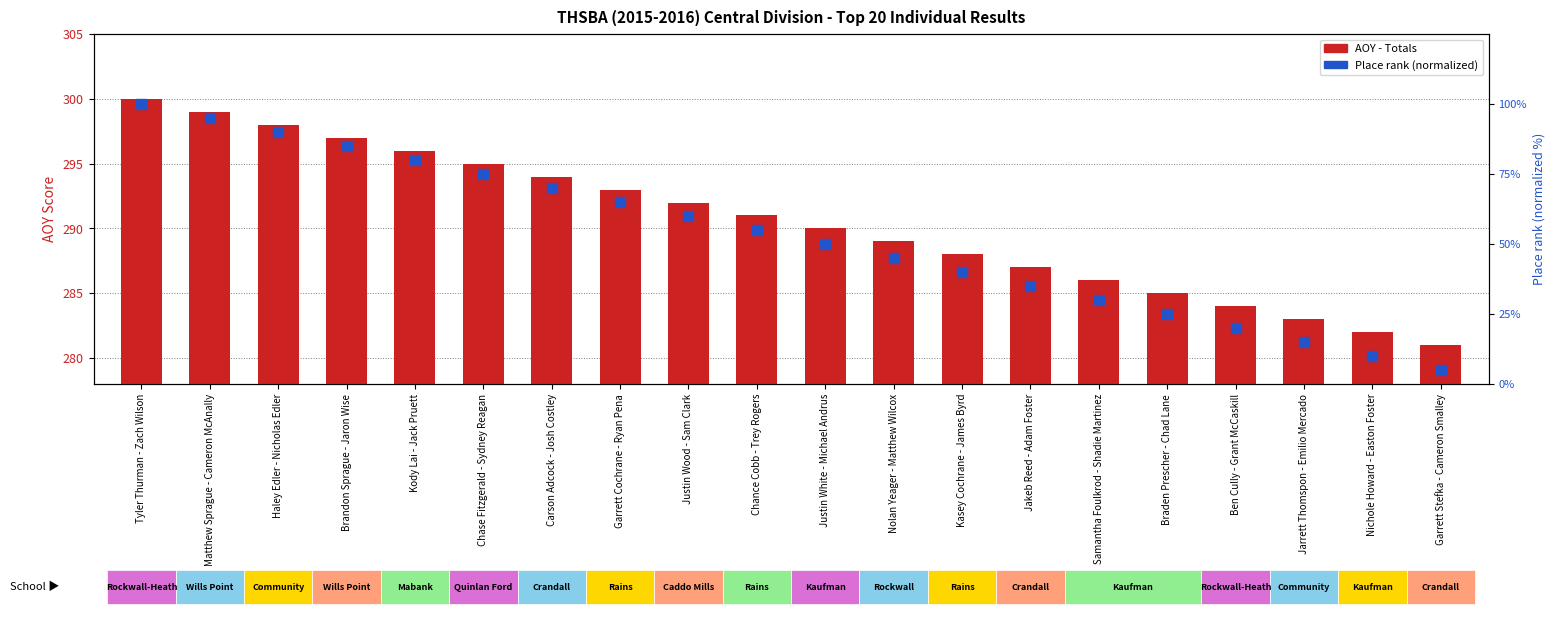

At which category is the sum across all series the highest?

Tyler Thurman - Zach Wilson